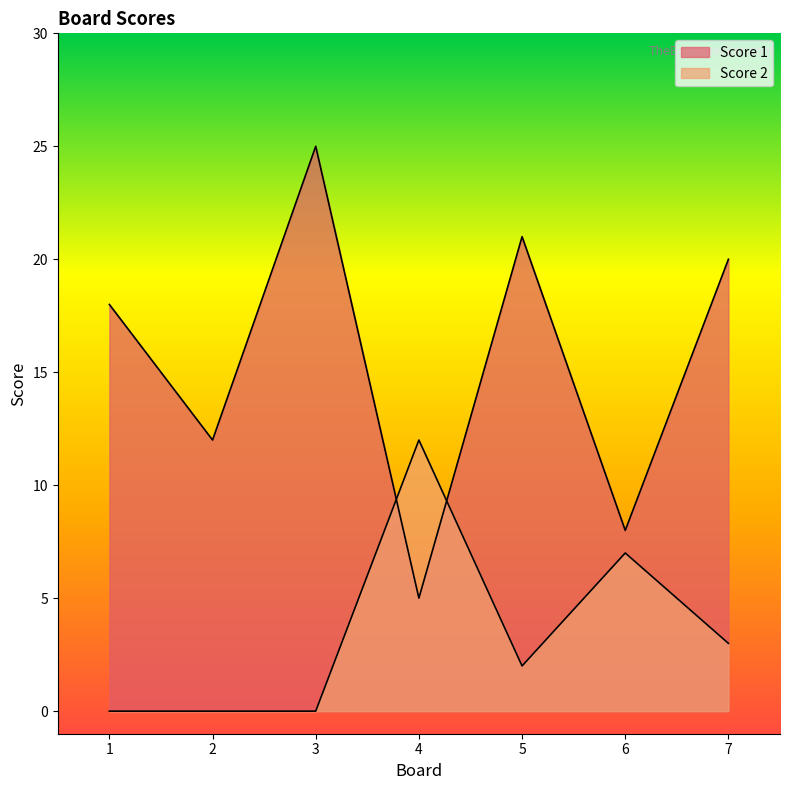

The value of Score 2 at 6 is 10. True or false?

False